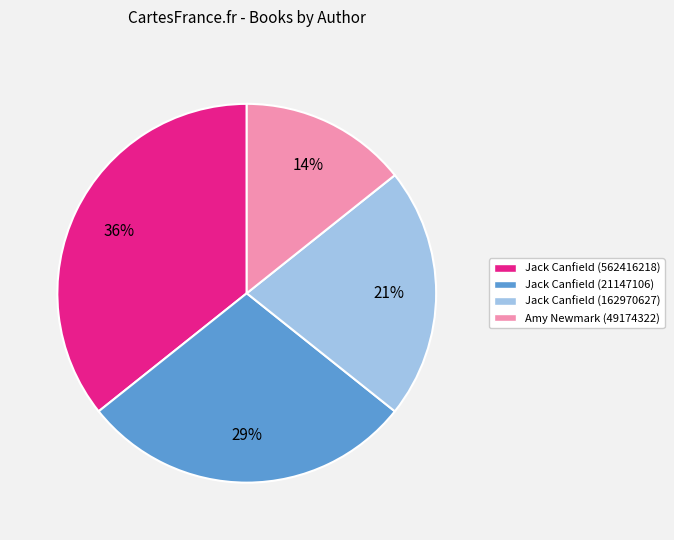

What is the largest slice in the pie chart?

Jack Canfield (562416218)